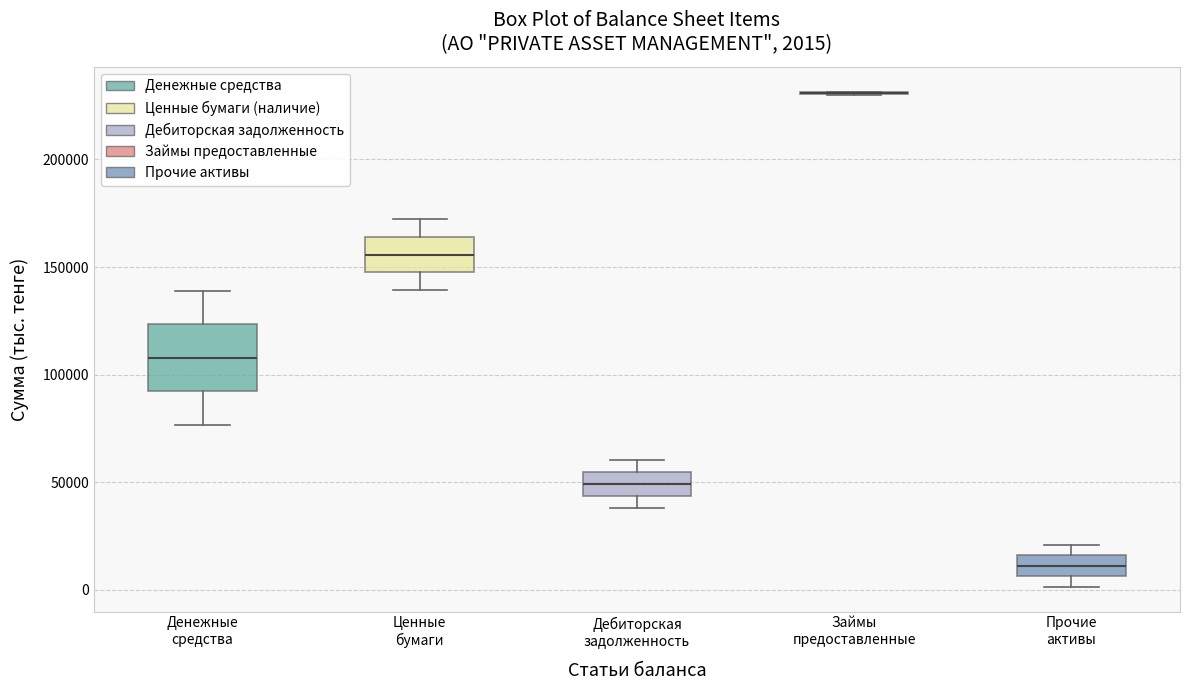

Which box is the tallest, from its lower edge to its upper edge?

Денежные средства